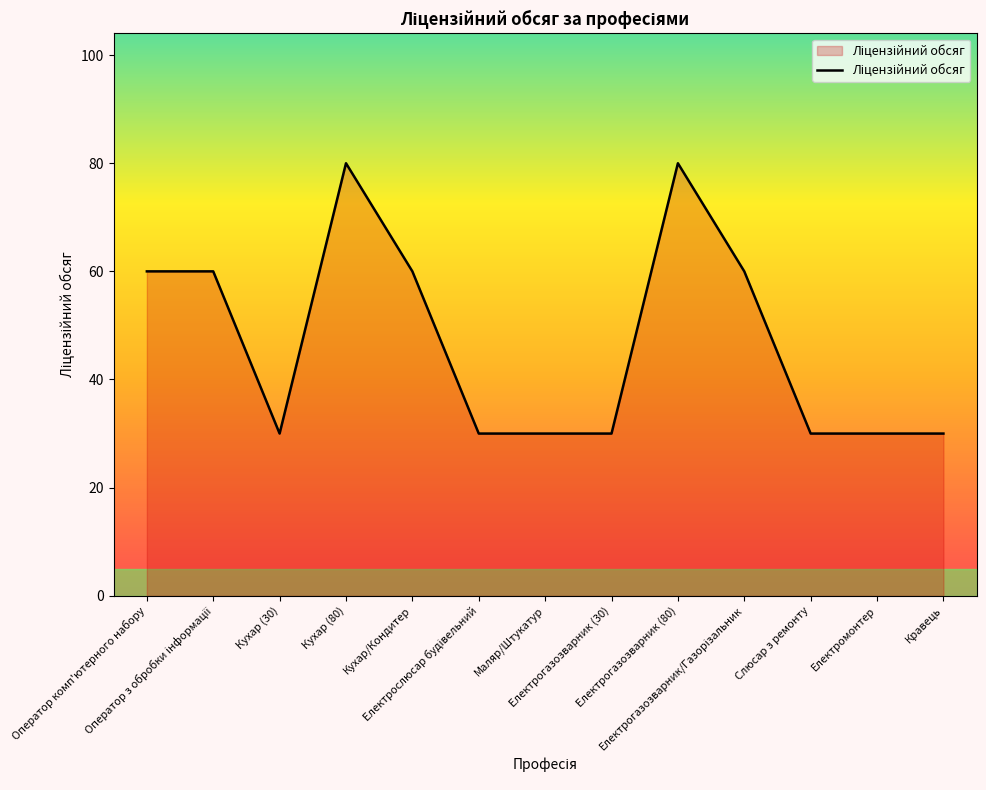

What is the difference between the maximum and minimum values?

50